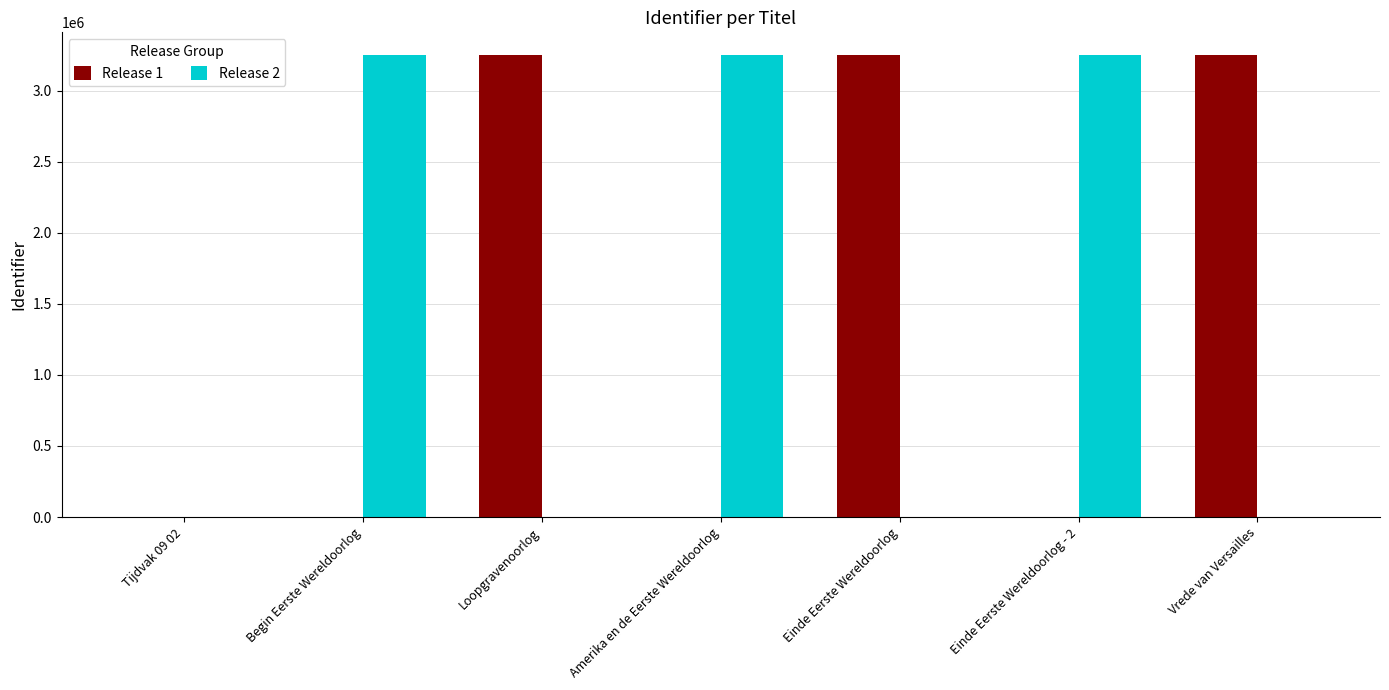

How many data points does each series have?

7